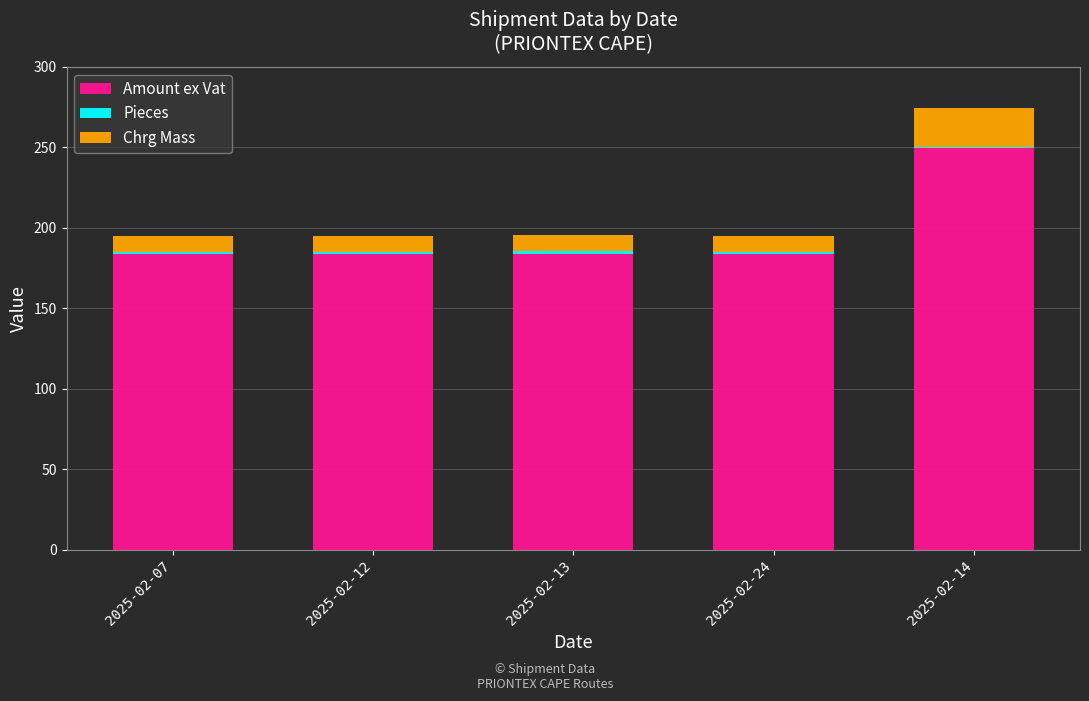

At which label does Amount ex Vat reach its peak?

2025-02-14